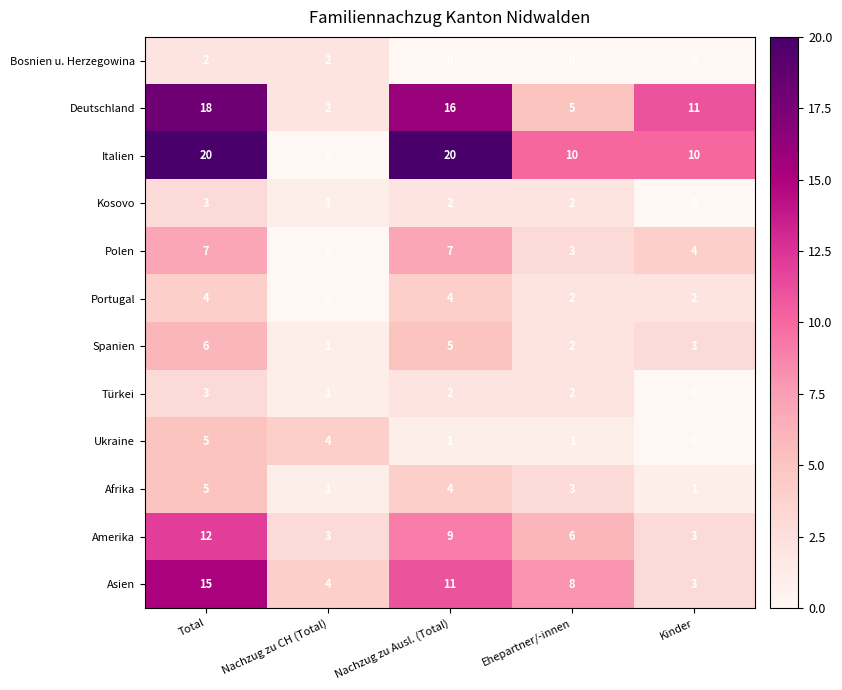

Is the value of Ukraine at Total greater than the value of Polen at Nachzug zu Ausl. (Total)?

No